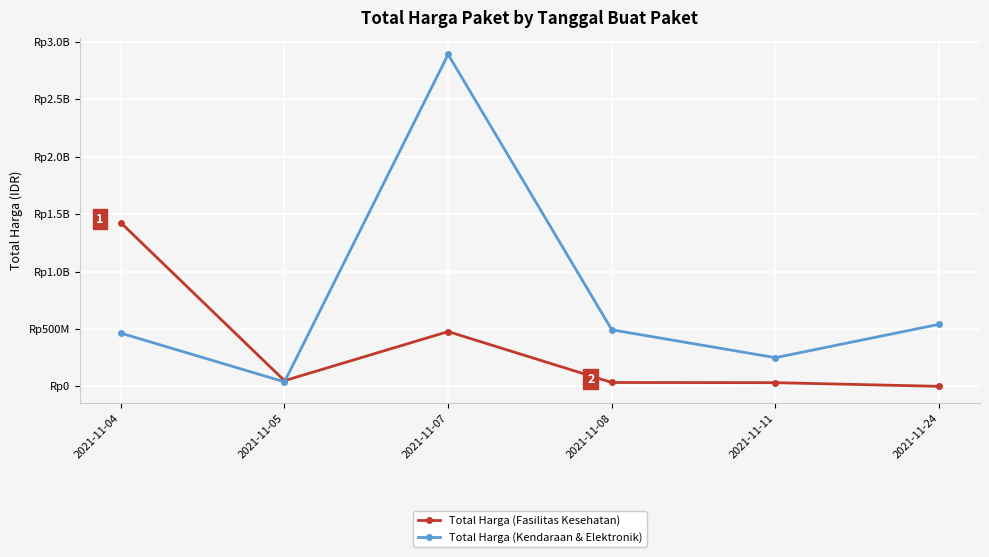

The value of Total Harga (Kendaraan & Elektronik) at 2021-11-11 is 250350000. True or false?

True